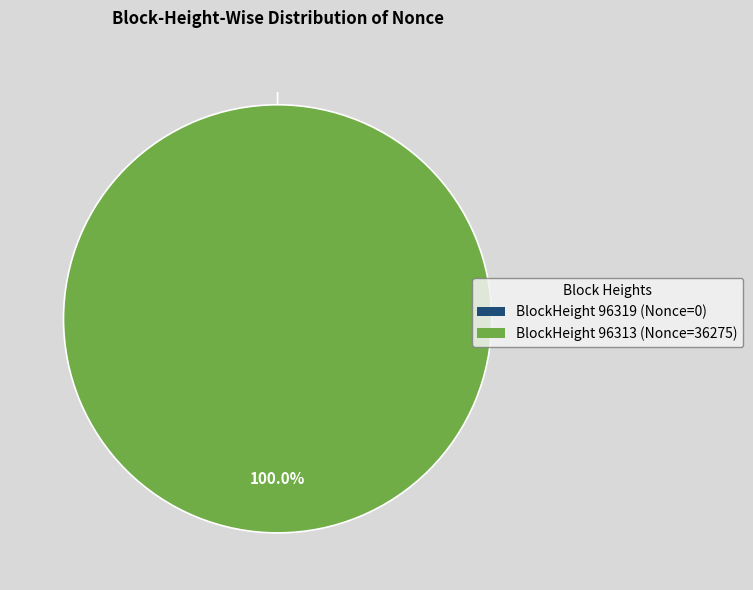

To the nearest percent, what is the difference between the 96313 and 96319 slice percentages?

100%